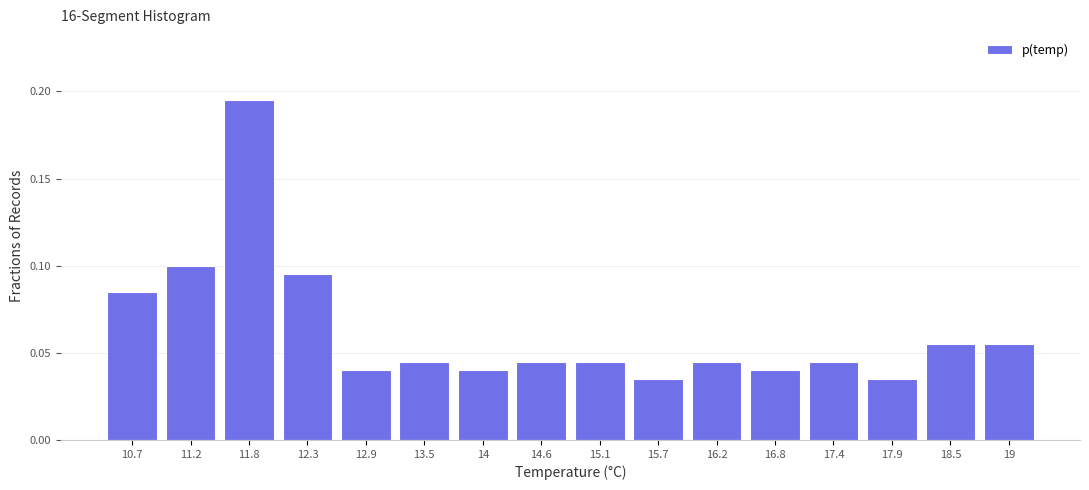

Reading left to right, transcribe this chart: for each bar, give the range it covers on the x-axis and its height. Neither the bar edges nor the heights are printed on the chart, so give them approximately, as read against the axes.

10.4 to 11.0: 0.085
11.0 to 11.5: 0.100
11.5 to 12.1: 0.195
12.1 to 12.6: 0.095
12.6 to 13.2: 0.040
13.2 to 13.7: 0.045
13.7 to 14.3: 0.040
14.3 to 14.9: 0.045
14.9 to 15.4: 0.045
15.4 to 16.0: 0.035
16.0 to 16.5: 0.045
16.5 to 17.1: 0.040
17.1 to 17.6: 0.045
17.6 to 18.2: 0.035
18.2 to 18.7: 0.055
18.7 to 19.3: 0.055